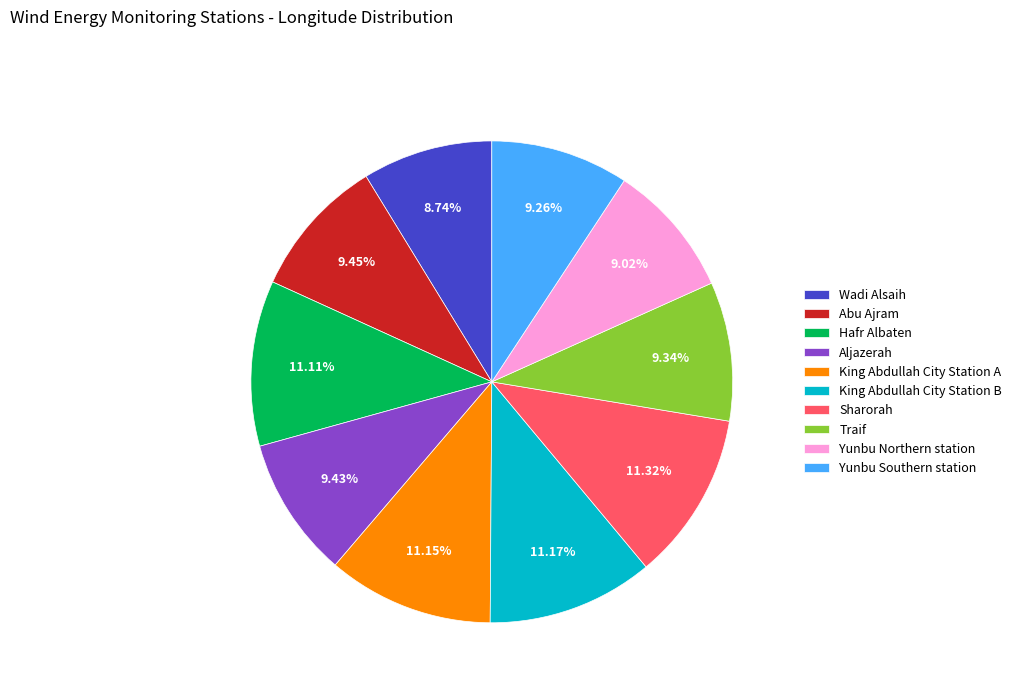

True or false: Abu Ajram accounts for 9% of the total.

True